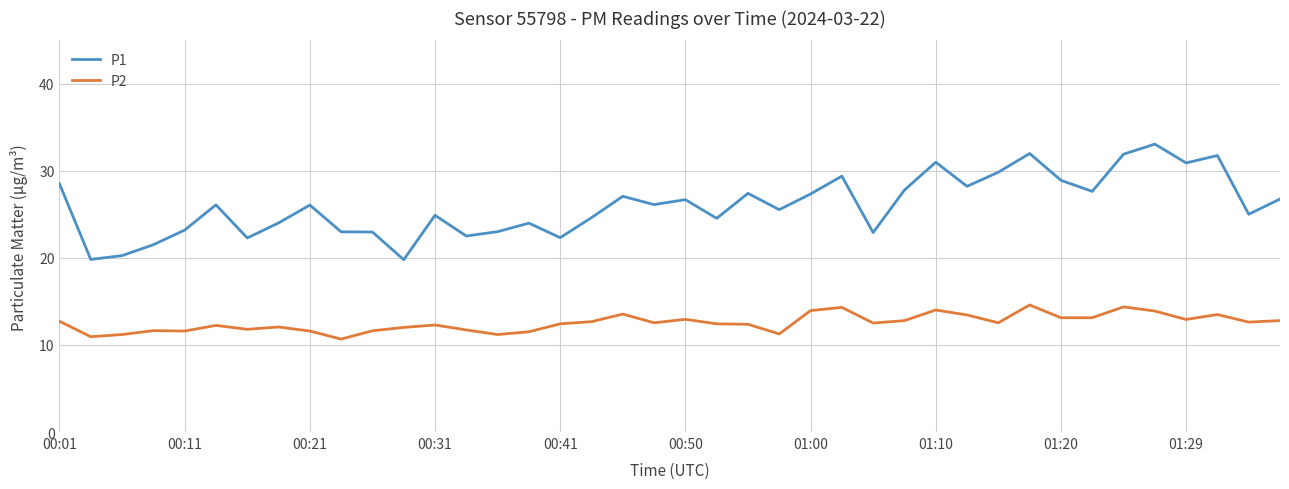

What is the minimum value shown in the chart?

10.7